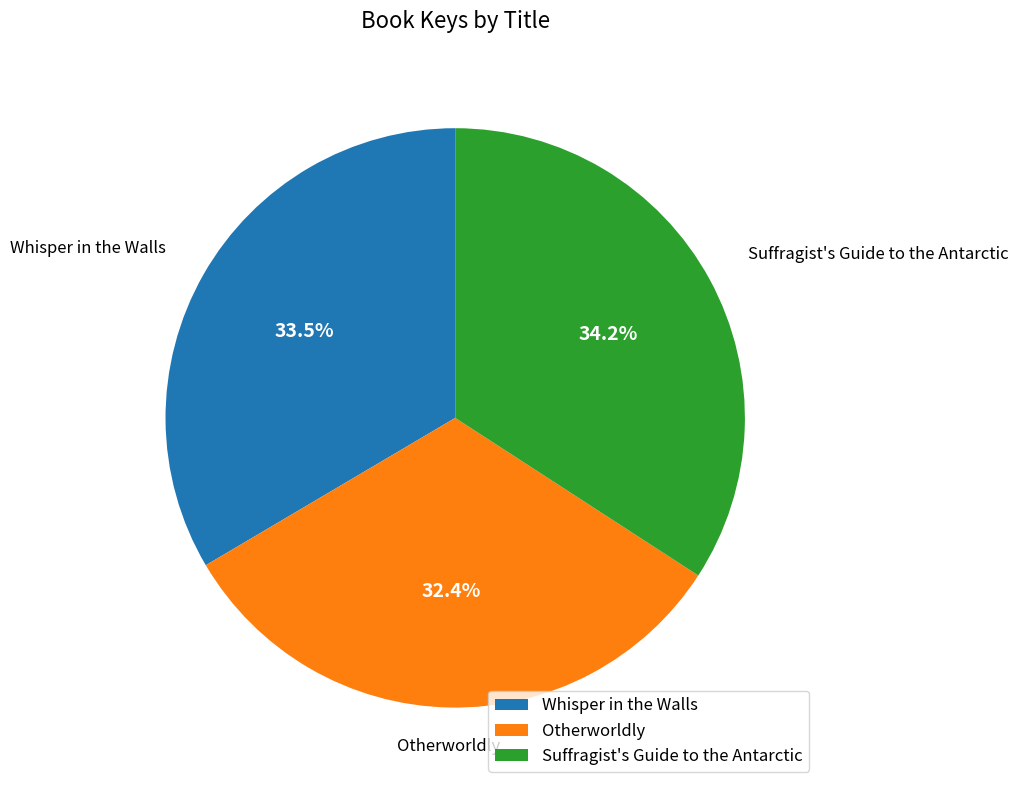

To the nearest percent, what percentage of the pie is Suffragist's Guide to the Antarctic?

34%